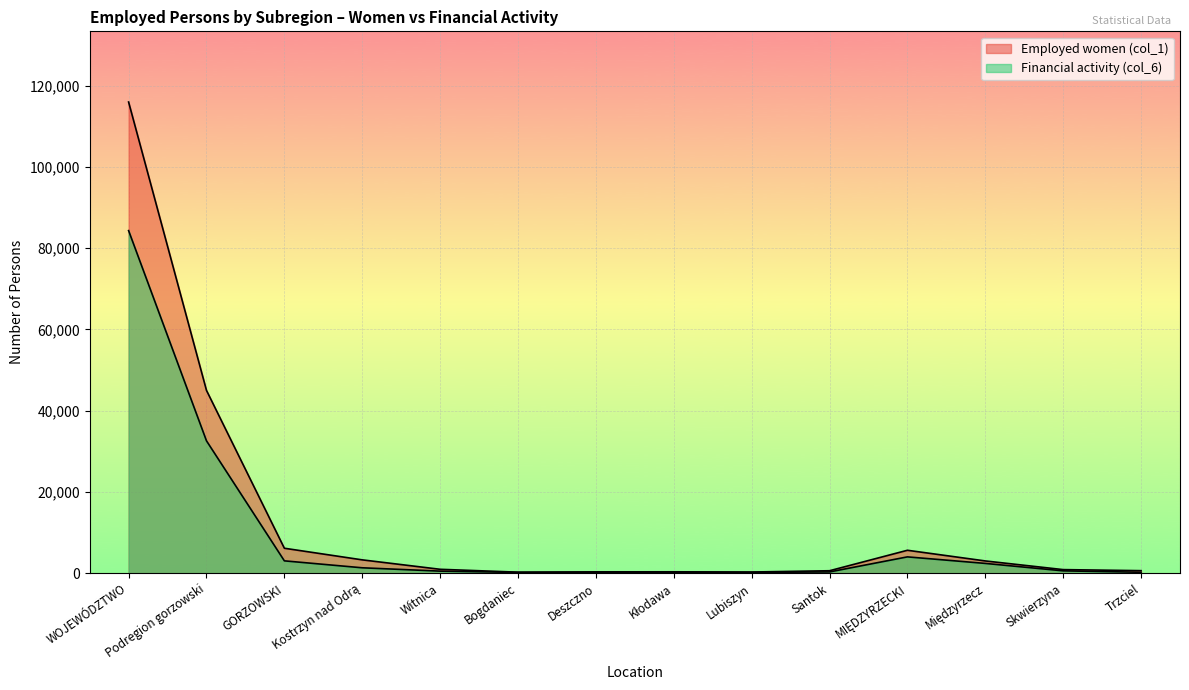

Reading left to right, transcribe all the data shown in this chart.

Employed women (col_1): 115941	44993	6154	3296	974	265	342	355	303	619	5655	3028	895	636
Financial activity (col_6): 84302	32580	3051	1344	523	200	230	219	212	323	4029	2420	592	243